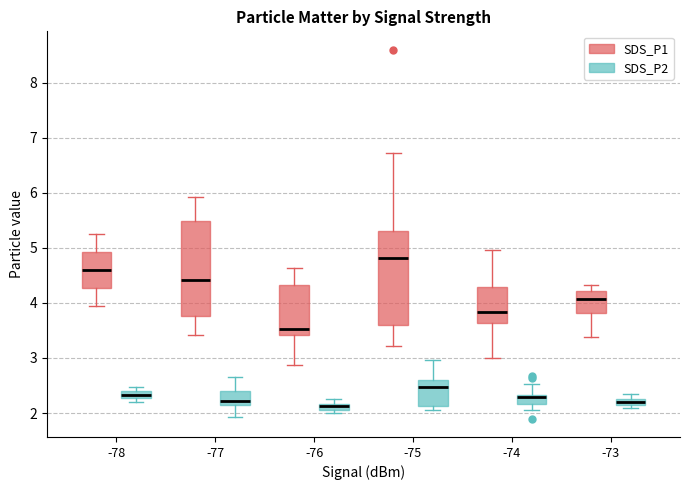

Where does the lower whisker of the box for -74 (SDS_P2) end on the y-axis? The values are not printed on the chart, so give them approximately, as read against the axis.

2.1